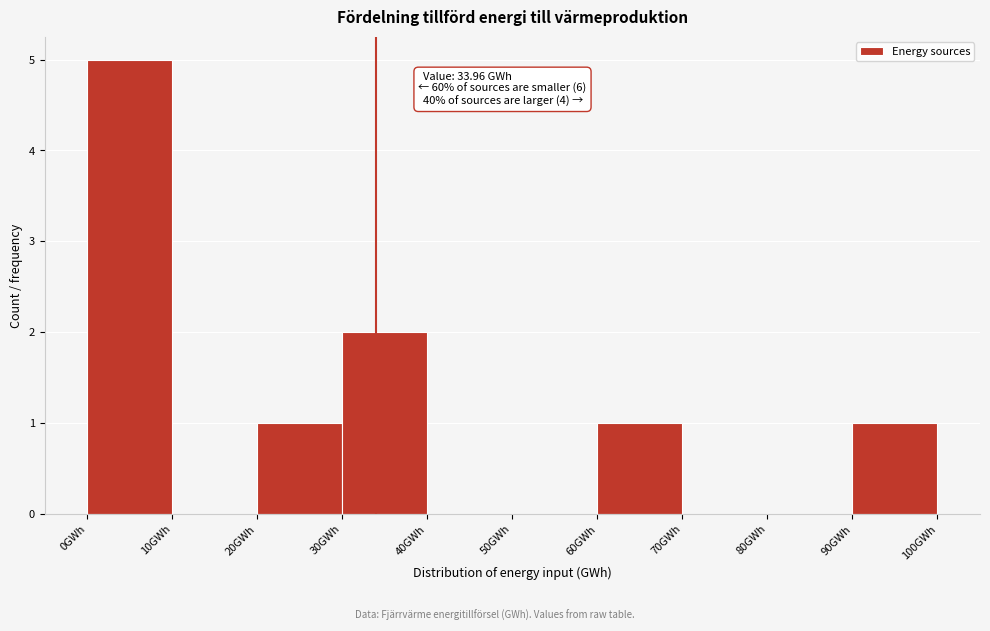

Over which range of the x-axis is the bar tallest?

0 to 10